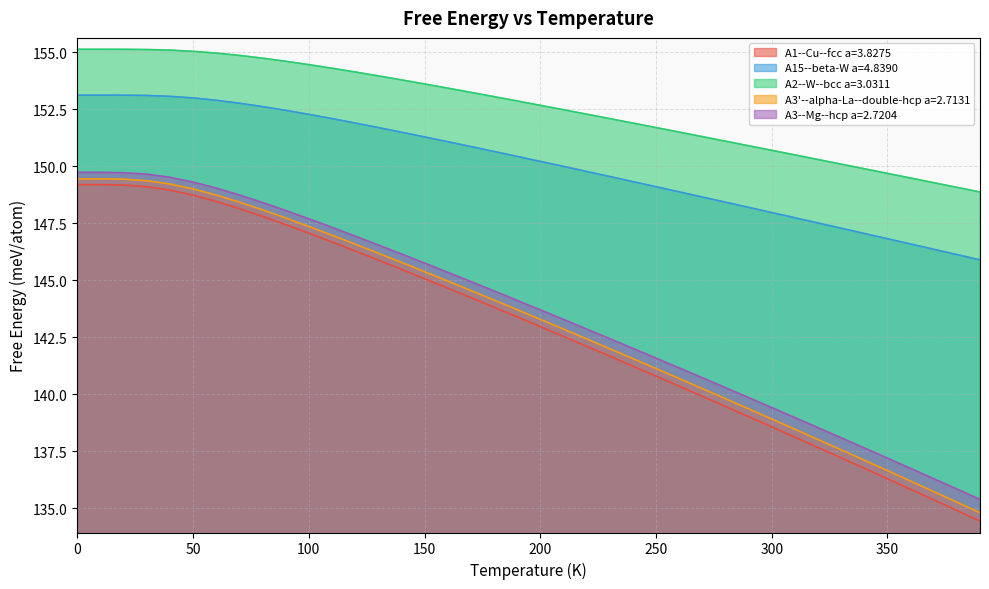

At 260.0, list the series in order from largest to smallest.

A2--W--bcc a=3.0311, A15--beta-W a=4.8390, A3--Mg--hcp a=2.7204, A3'--alpha-La--double-hcp a=2.7131, A1--Cu--fcc a=3.8275